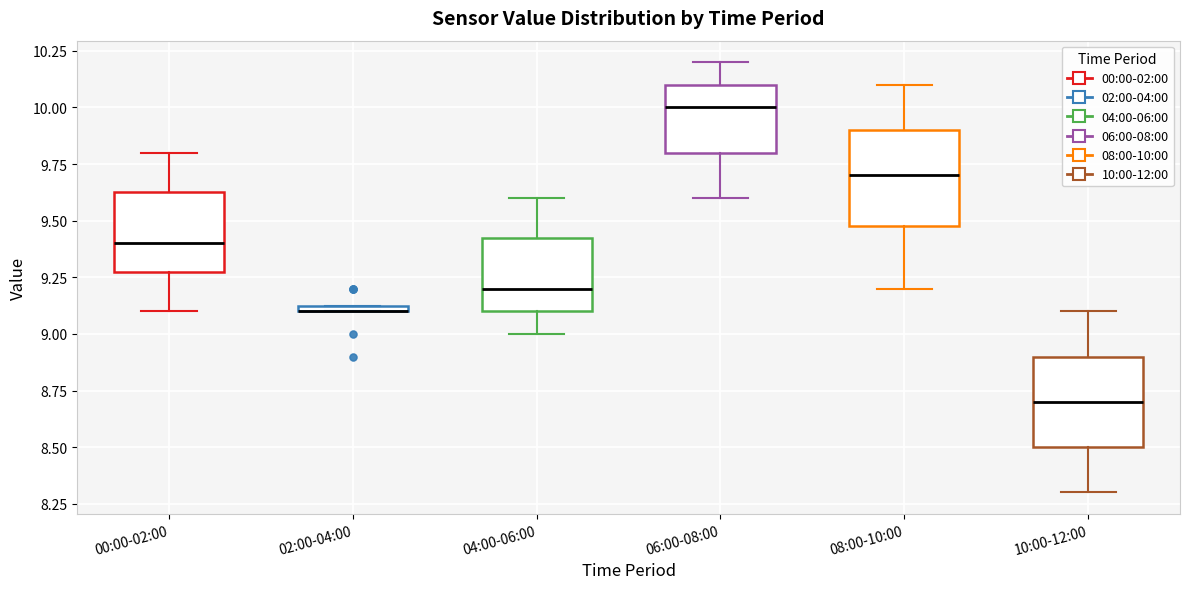

Where does the upper whisker of the box for 00:00-02:00 end on the y-axis? The values are not printed on the chart, so give them approximately, as read against the axis.

9.80